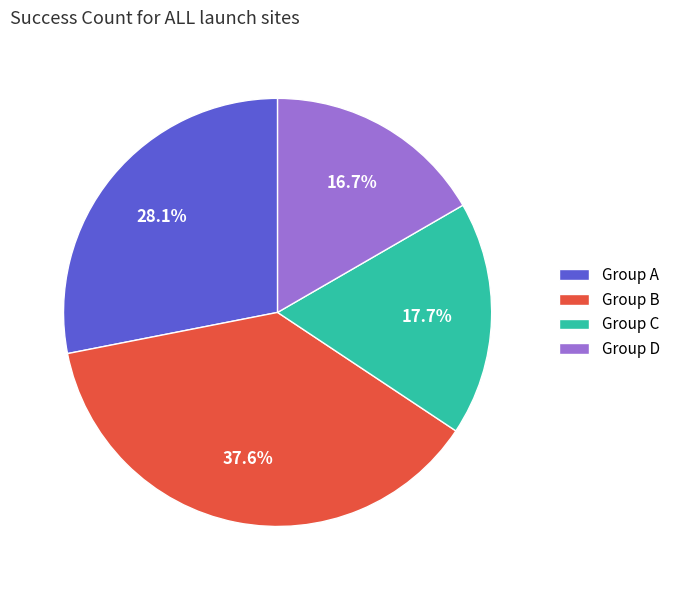

Between Group B and Group A, which is larger?

Group B